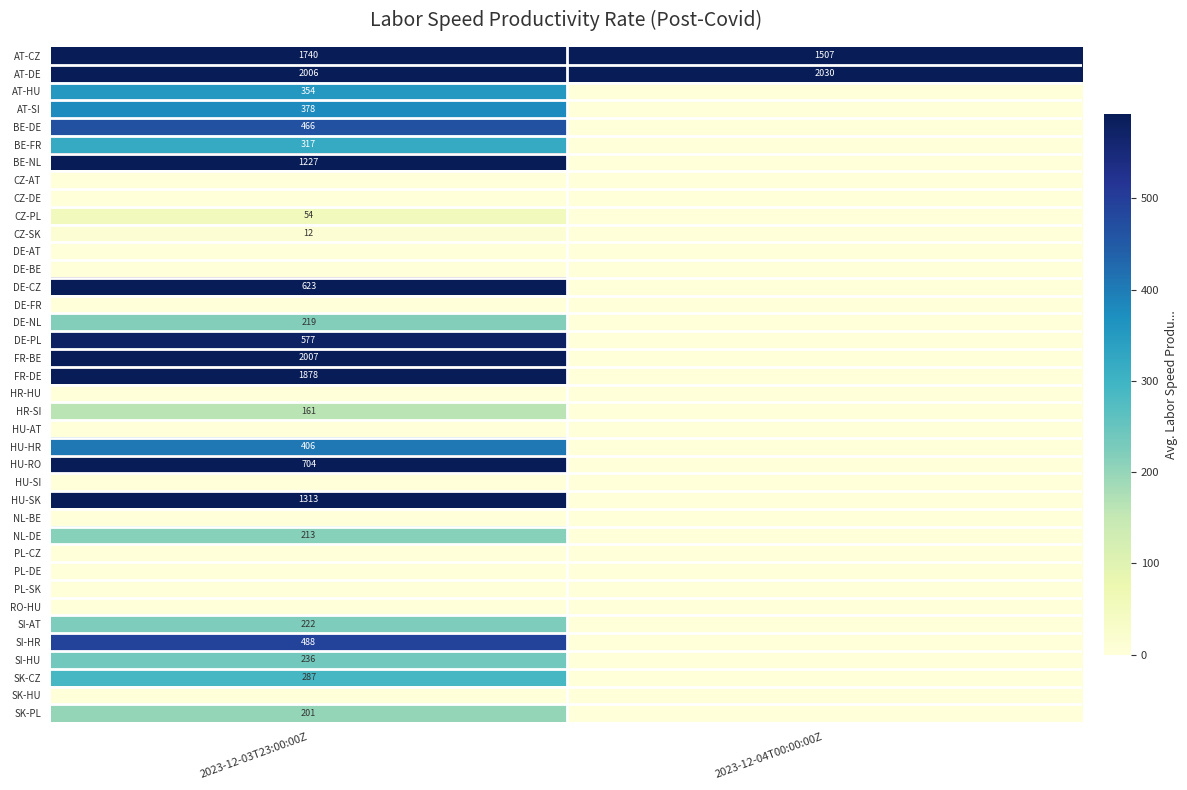

At which label does AT-DE reach its minimum?

2023-12-03T23:00:00Z